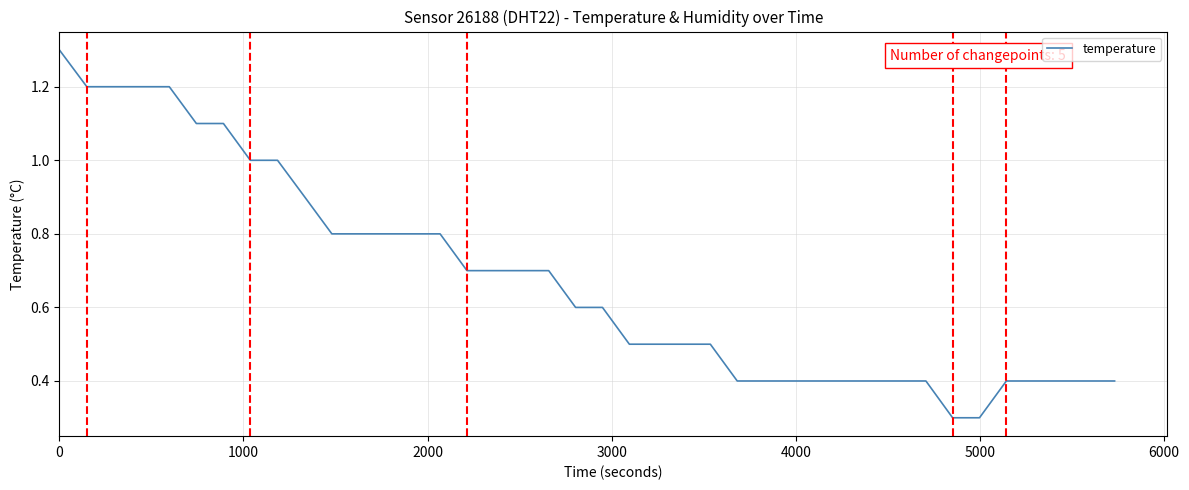

What is the smallest value displayed?

0.3